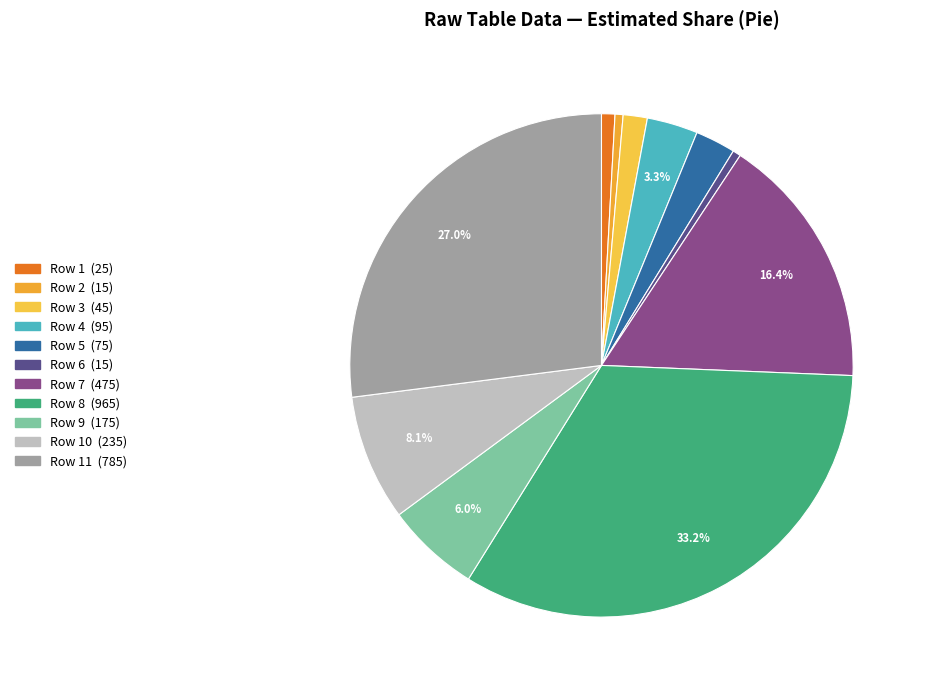

Does any single category account for the majority?

No